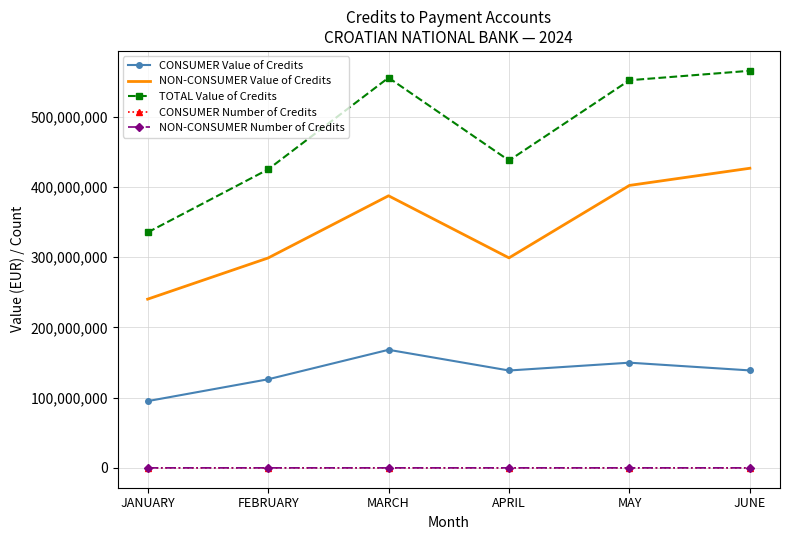

What is the difference between the maximum and minimum values in the TOTAL Value of Credits series?

230223626